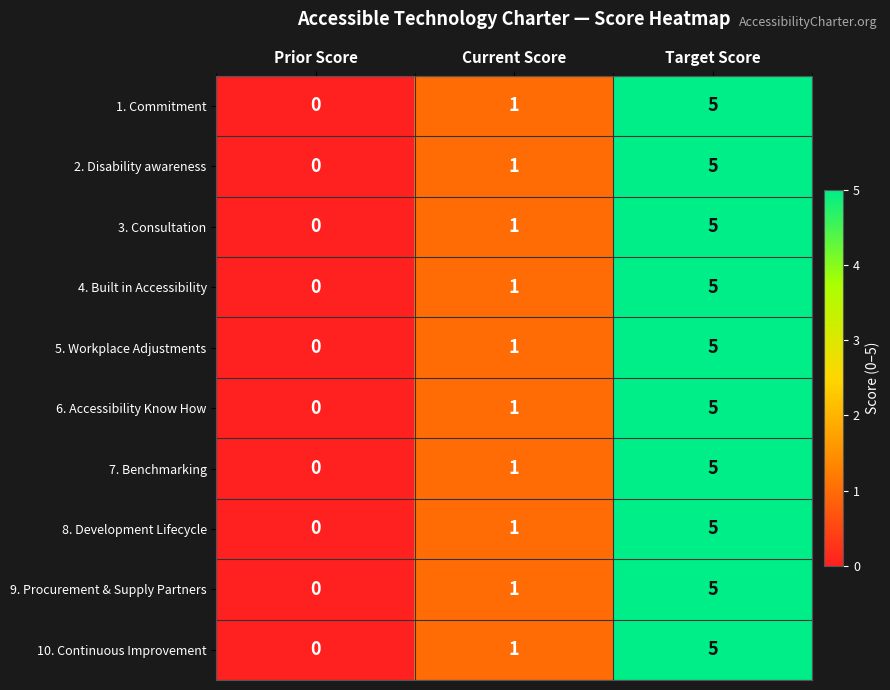

List the labels in order of 2. Disability awareness value, smallest first.

Prior Score, Current Score, Target Score